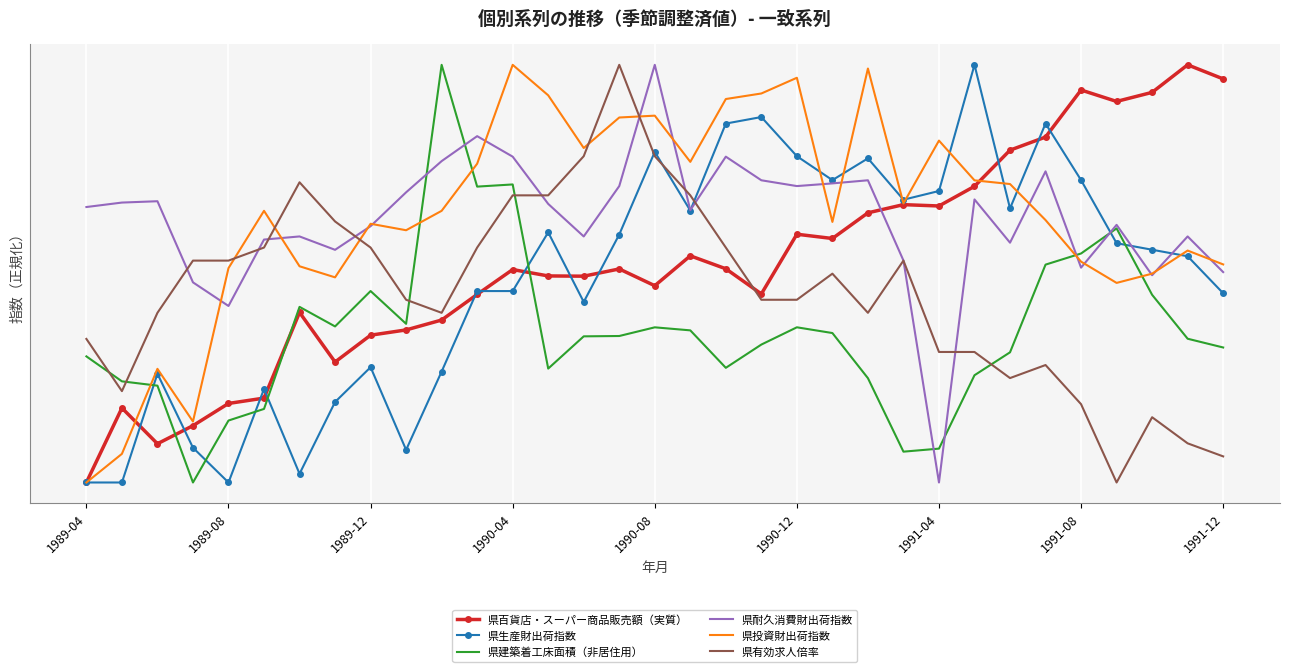

What are all the series names shown in the legend?

県百貨店・スーパー商品販売額（実質）, 県生産財出荷指数, 県建築着工床面積（非居住用）, 県耐久消費財出荷指数, 県投資財出荷指数, 県有効求人倍率